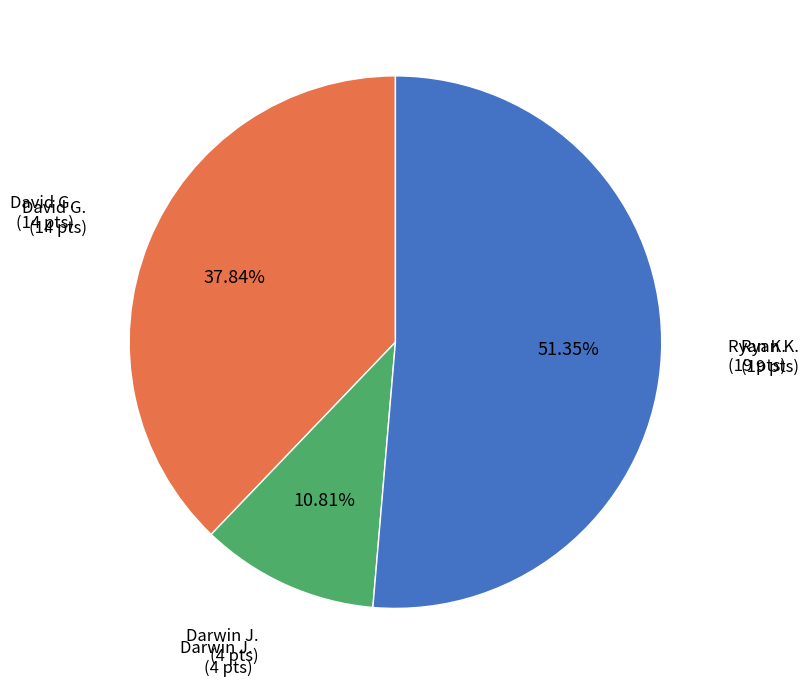

Is there a majority slice in this chart?

Yes